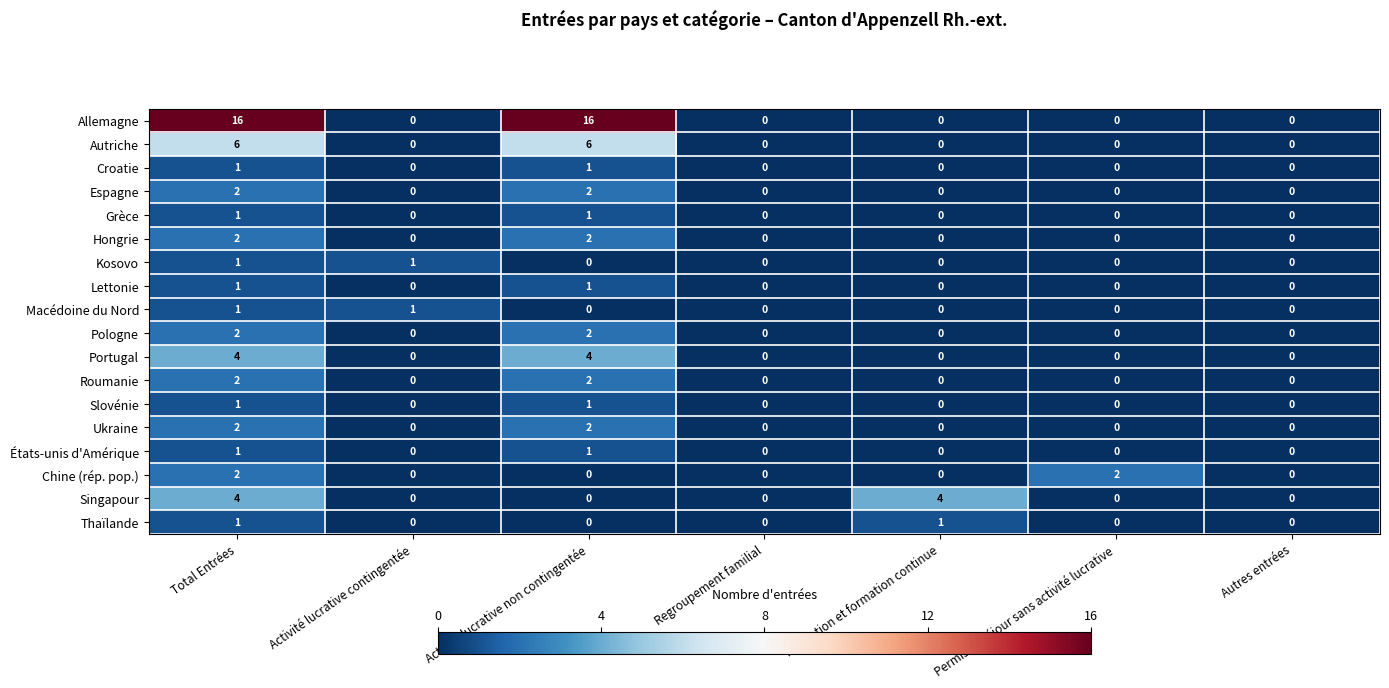

What is the maximum value shown in the chart?

16